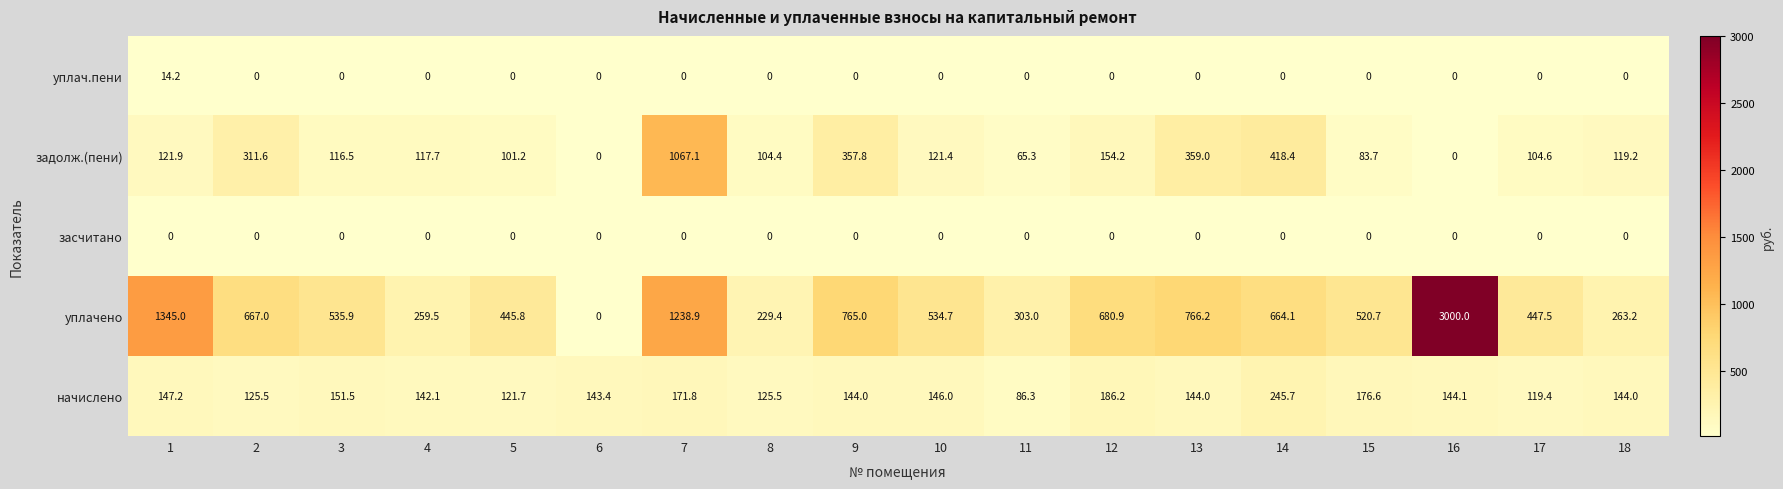

What is the spread (max minus min) of values at 4?

259.5